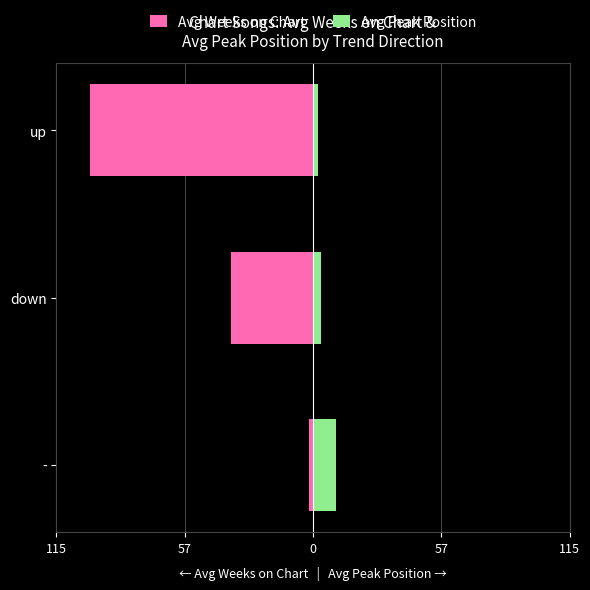

How many bars are there in each group?

2